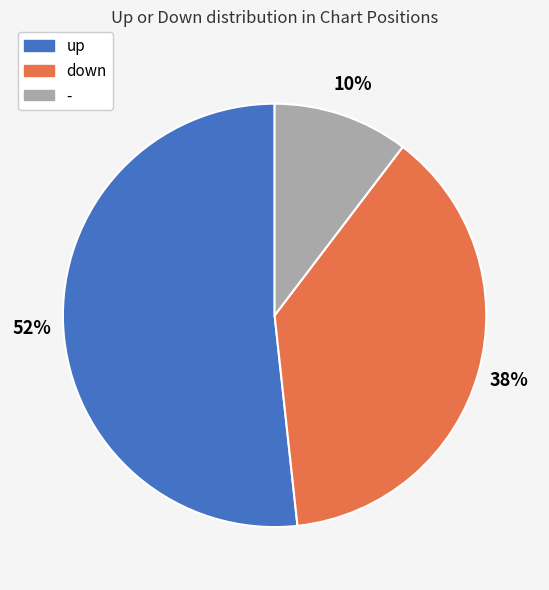

Which has a higher value, - or up?

up